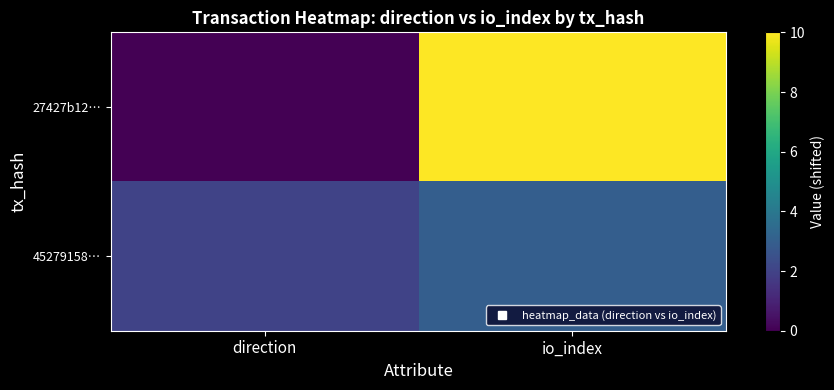

Which has a higher value, direction or io_index?

io_index